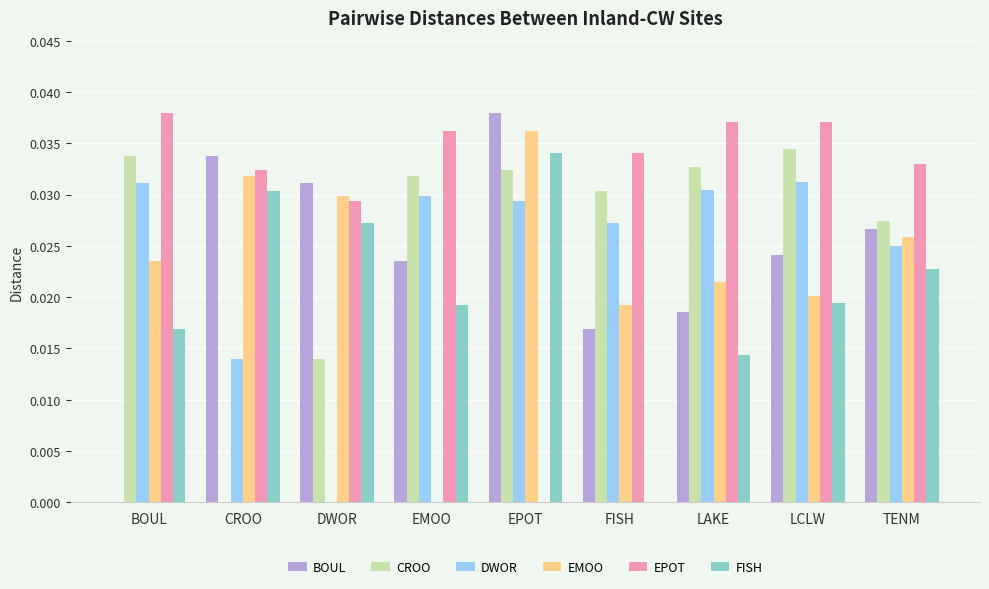

True or false: EPOT has a value of 0.0 at LCLW.

True